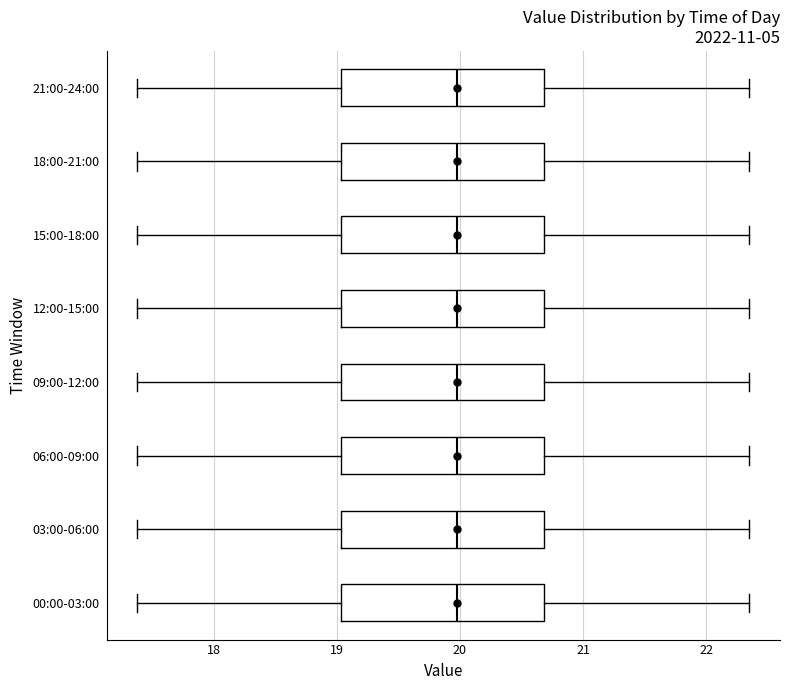

Reading bottom to top, transcribe this box plot: for each box, give where its median line is, the range the box spans, and where its two whiskers end, as read against the x-axis. The values are not printed on the chart, so give them approximately, as read against the axis.

00:00-03:00: median 20.0, box 19.0 to 20.7, whiskers 17.4 to 22.4
03:00-06:00: median 20.0, box 19.0 to 20.7, whiskers 17.4 to 22.4
06:00-09:00: median 20.0, box 19.0 to 20.7, whiskers 17.4 to 22.4
09:00-12:00: median 20.0, box 19.0 to 20.7, whiskers 17.4 to 22.4
12:00-15:00: median 20.0, box 19.0 to 20.7, whiskers 17.4 to 22.4
15:00-18:00: median 20.0, box 19.0 to 20.7, whiskers 17.4 to 22.4
18:00-21:00: median 20.0, box 19.0 to 20.7, whiskers 17.4 to 22.4
21:00-24:00: median 20.0, box 19.0 to 20.7, whiskers 17.4 to 22.4